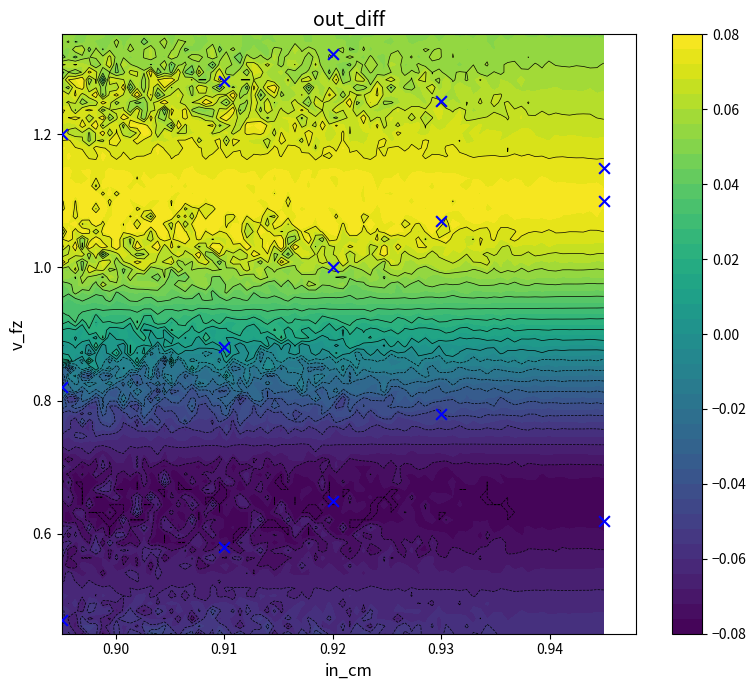

What is the difference between the maximum and second lowest values?

0.7